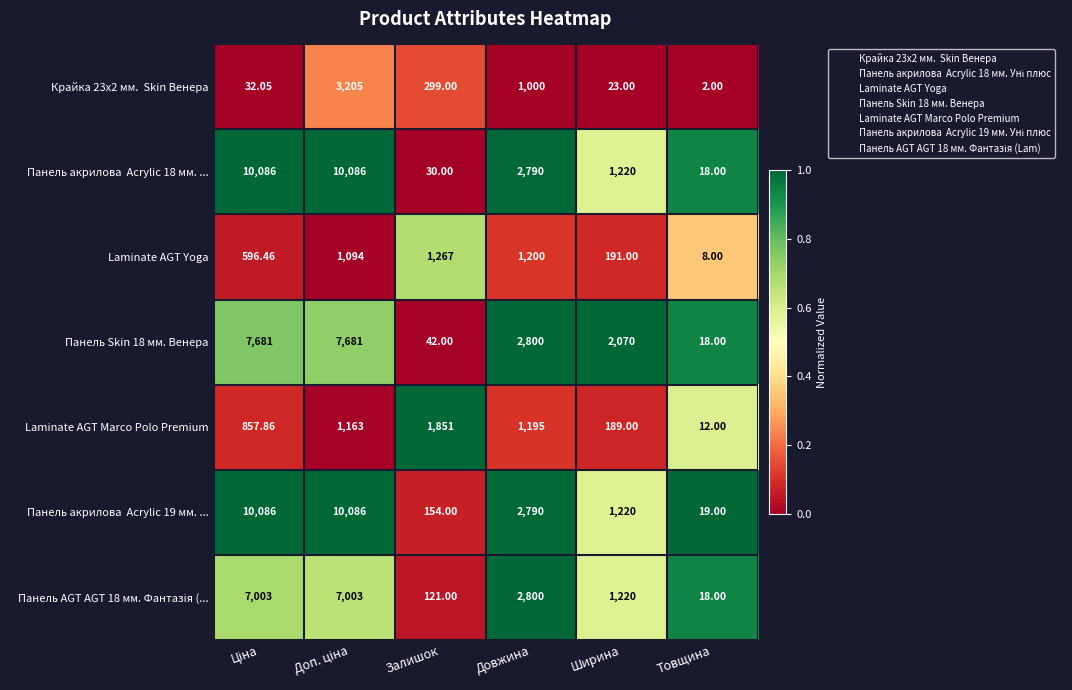

At which category does the chart reach its minimum across all series?

Товщина